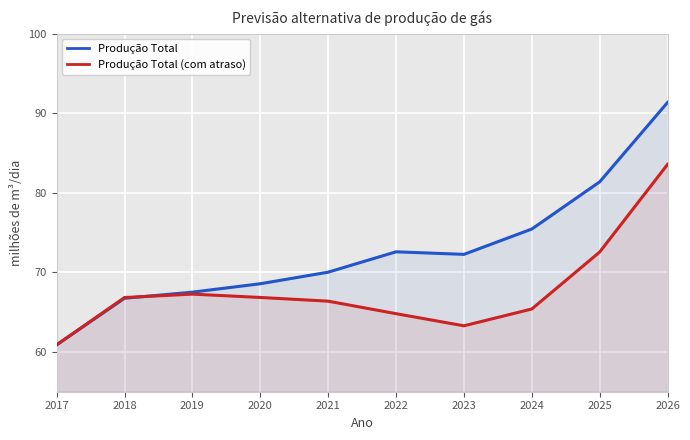

Between 2024 and 2017, which is larger?

2024